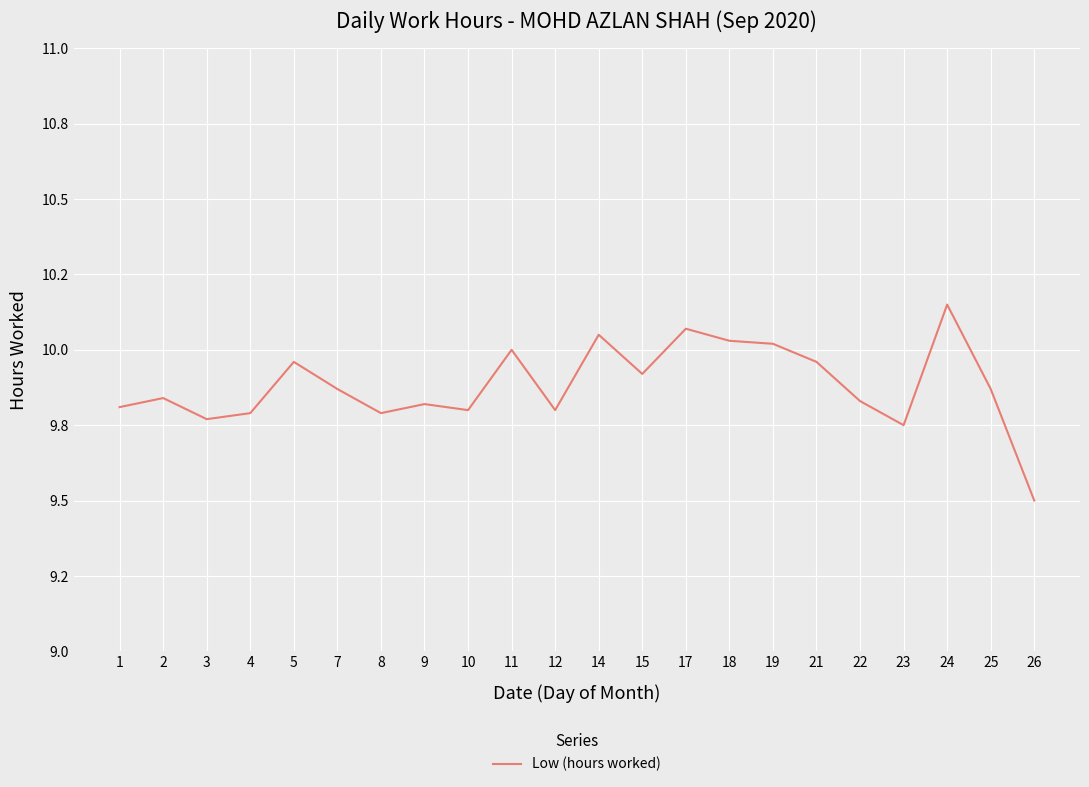

List the labels in order of value, smallest first.

26, 23, 3, 4, 8, 10, 12, 1, 9, 22, 2, 7, 25, 15, 5, 21, 11, 19, 18, 14, 17, 24